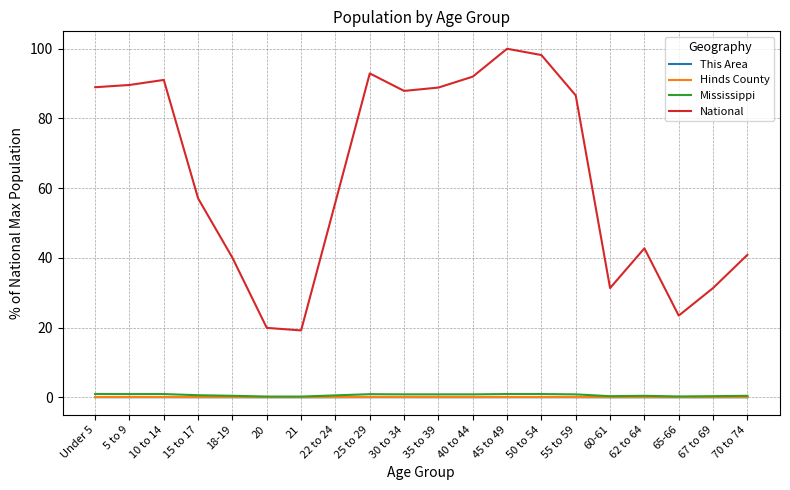

Where is the first local maximum for National?

10 to 14